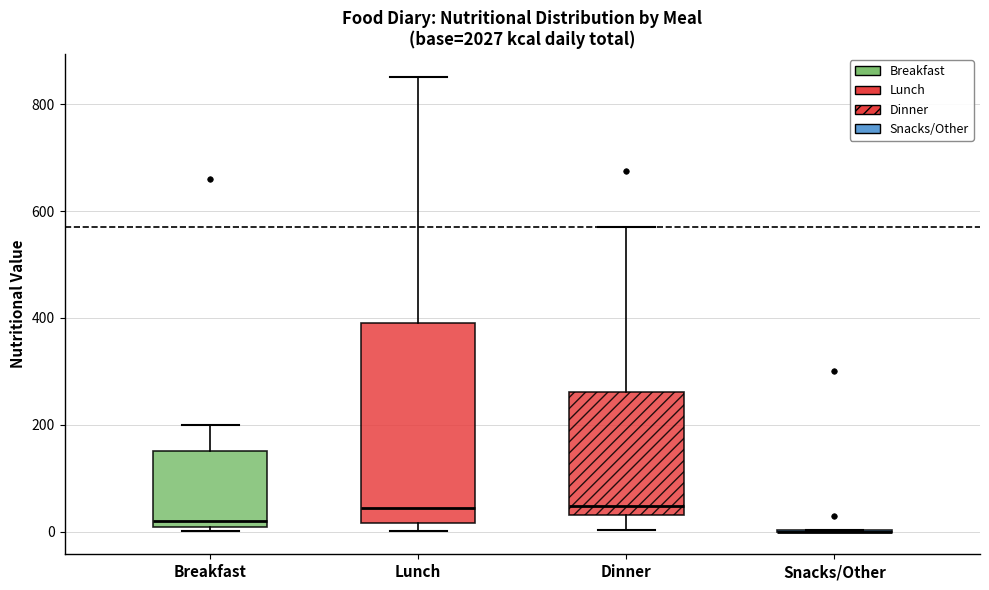

Reading left to right, read every box against the y-axis: the position of its median line, the range the box covers, and the ends of its whiskers. The values are not printed on the chart, so give them approximately, as read against the axis.

Breakfast: median 20, box 0 to 160, whiskers 0 (just below the box's lower edge) to 200
Lunch: median 40, box 20 to 400, whiskers 0 to 860
Dinner: median 40 (just above the box's lower edge), box 40 to 260, whiskers 0 to 580
Snacks/Other: box collapsed to a line at 0, whiskers 0 to 0